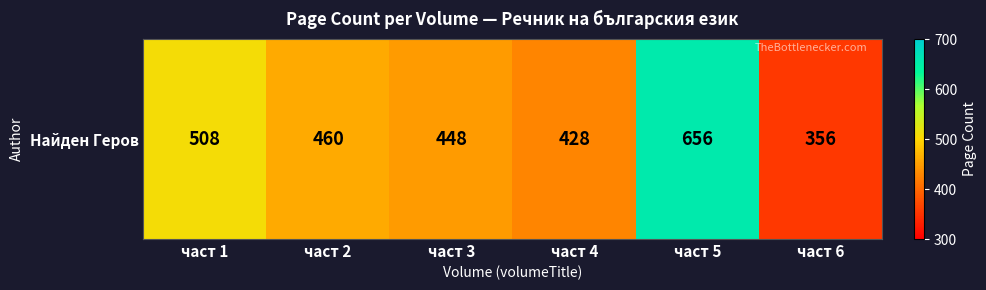

Approximately how many times larger is the value at част 2 compared to част 4?

1.1